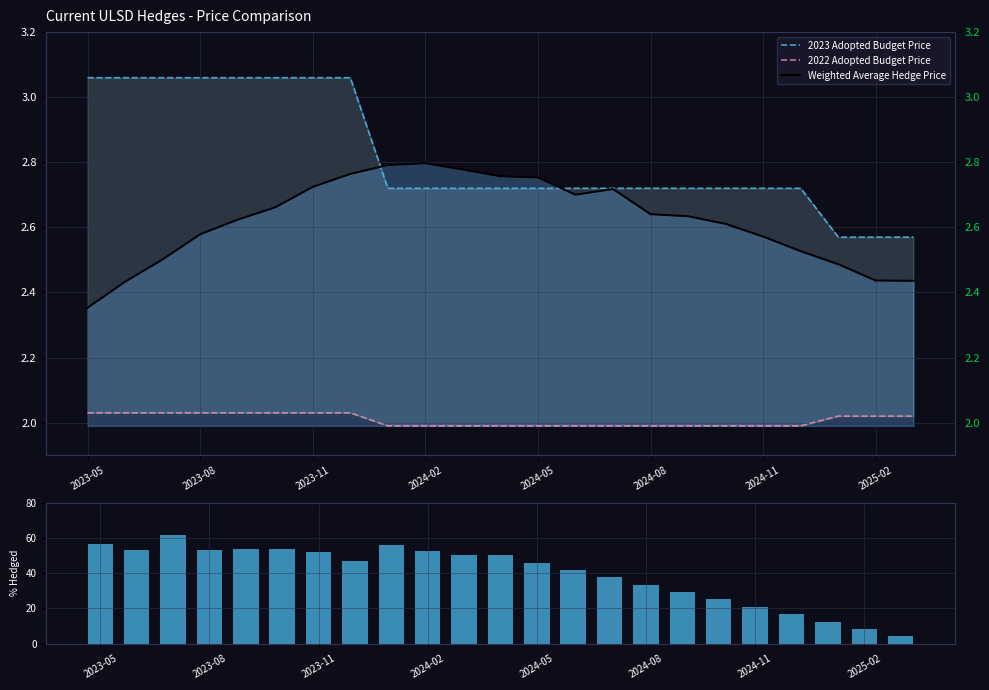

What is the difference between the Weighted Average Hedge Price values at 2023-08 and 2024-08?

0.1